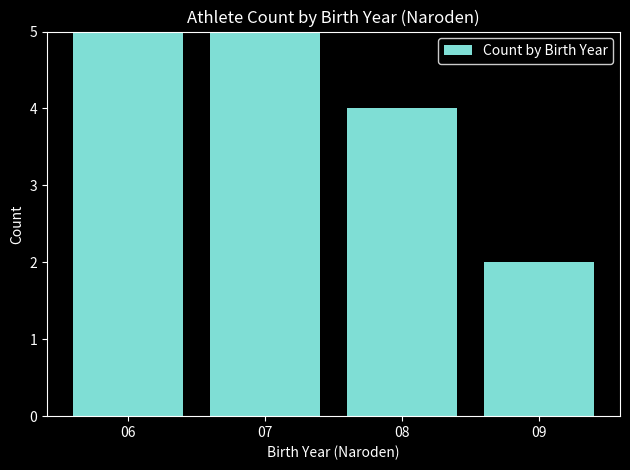

Rank the categories by value from highest to lowest.

06, 07, 08, 09